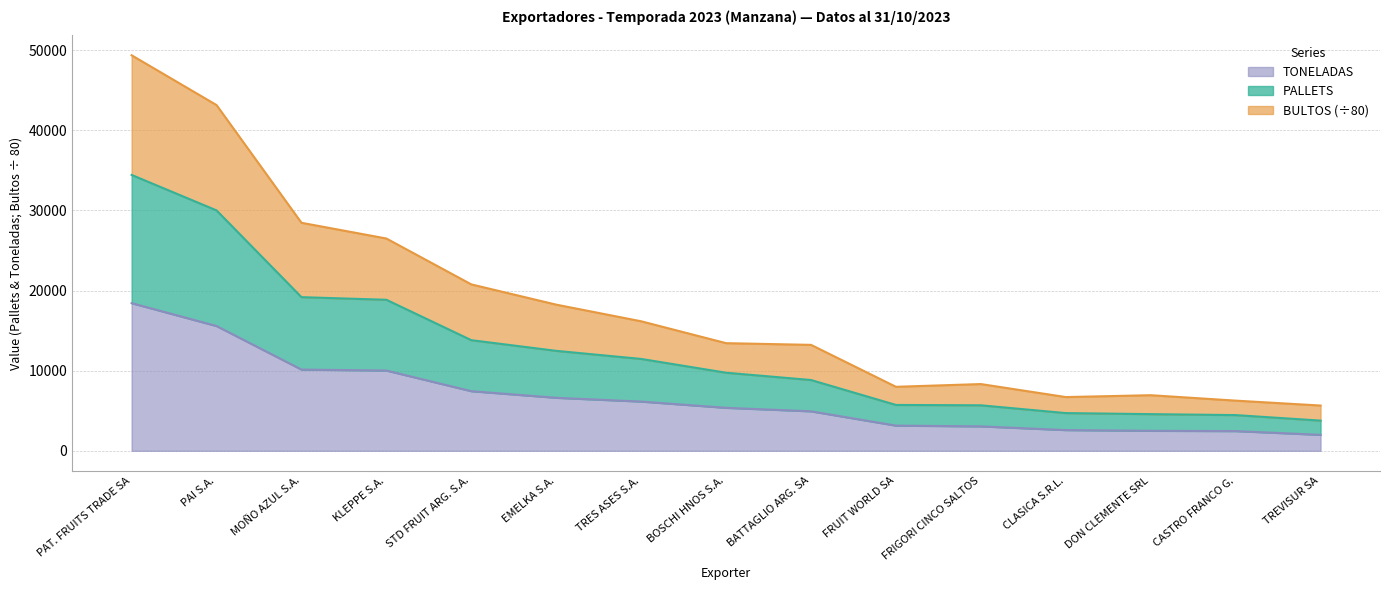

Which series changed the most between STD FRUIT ARG. S.A. and CLASICA S.R.L.?

BULTOS